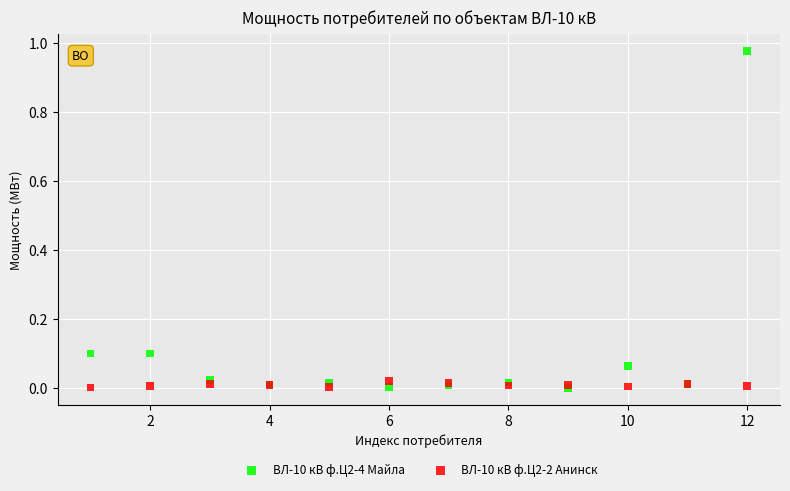

Which series reaches the maximum Y coordinate?

ВЛ-10 кВ ф.Ц2-4 Майла